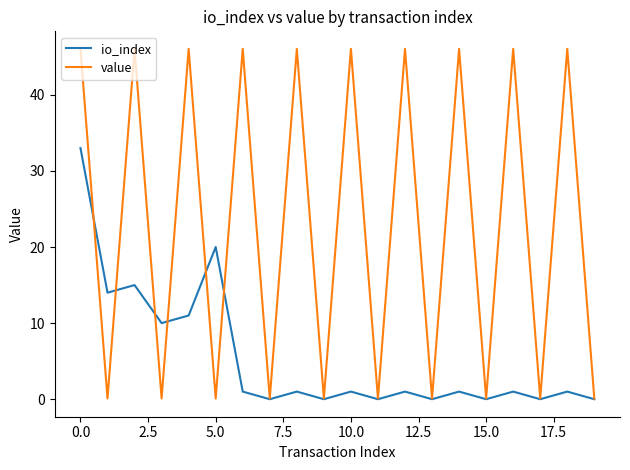

What is the greatest value displayed?

46.0